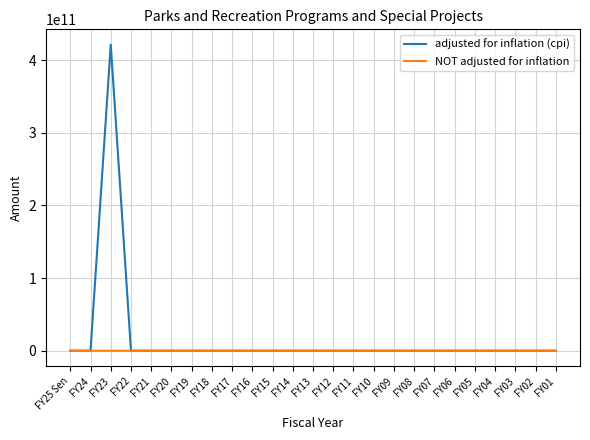

Rank the series by their maximum value, from lowest to highest.

NOT adjusted for inflation, adjusted for inflation (cpi)